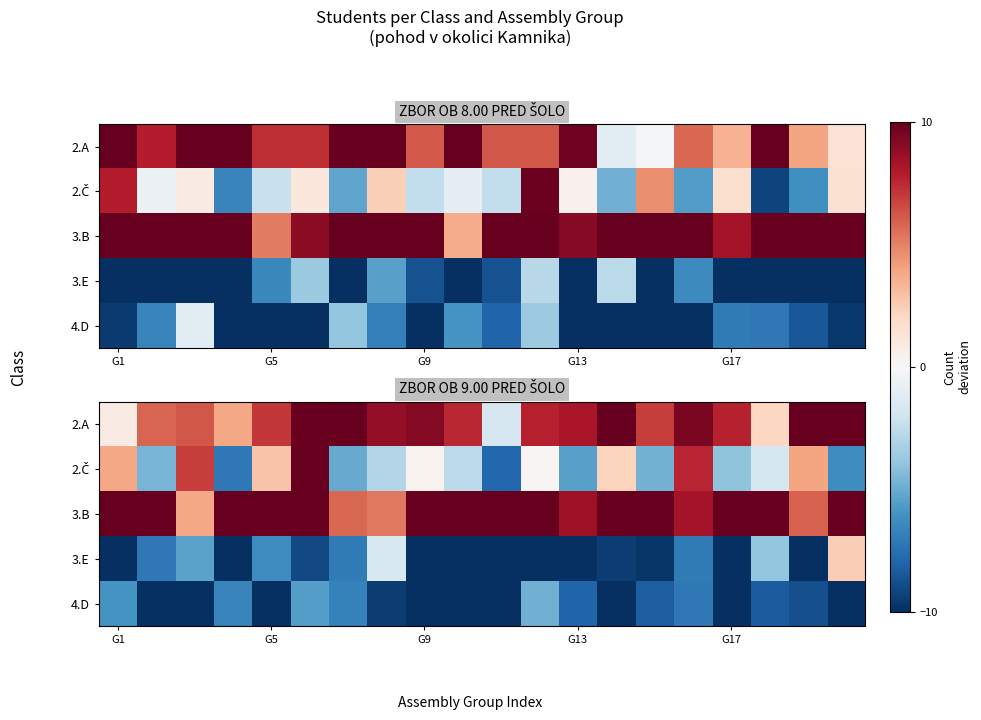

How many data points does each series have?

20